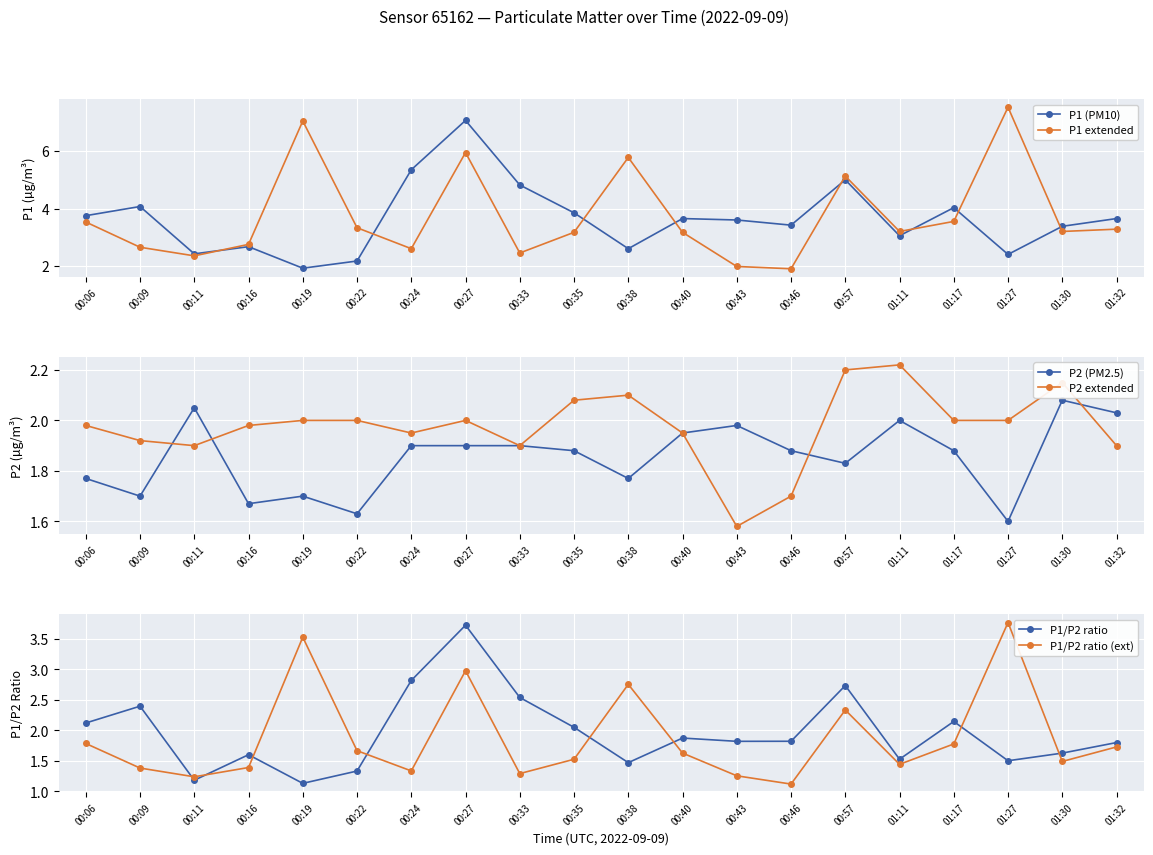

Reading left to right, what are all the values shown in this chart?

P1 (PM10): 3.8	4.1	2.4	2.7	1.9	2.2	5.3	7.1	4.8	3.9	2.6	3.6	3.6	3.4	5.0	3.0	4.0	2.4	3.4	3.6
P1 extended: 3.5	2.6	2.4	2.8	7.0	3.3	2.6	6.0	2.5	3.2	5.8	3.2	2.0	1.9	5.1	3.2	3.5	7.5	3.2	3.3
P2 (PM2.5): 1.8	1.7	2.0	1.7	1.7	1.6	1.9	1.9	1.9	1.9	1.8	1.9	2.0	1.9	1.8	2.0	1.9	1.6	2.1	2.0
P2 extended: 2.0	1.9	1.9	2.0	2.0	2.0	1.9	2.0	1.9	2.1	2.1	1.9	1.6	1.7	2.2	2.2	2.0	2.0	2.1	1.9
P1/P2 ratio: 2.1	2.4	1.2	1.6	1.1	1.3	2.8	3.7	2.5	2.0	1.5	1.9	1.8	1.8	2.7	1.5	2.1	1.5	1.6	1.8
P1/P2 ratio (ext): 1.8	1.4	1.2	1.4	3.5	1.7	1.3	3.0	1.3	1.5	2.8	1.6	1.3	1.1	2.3	1.4	1.8	3.8	1.5	1.7